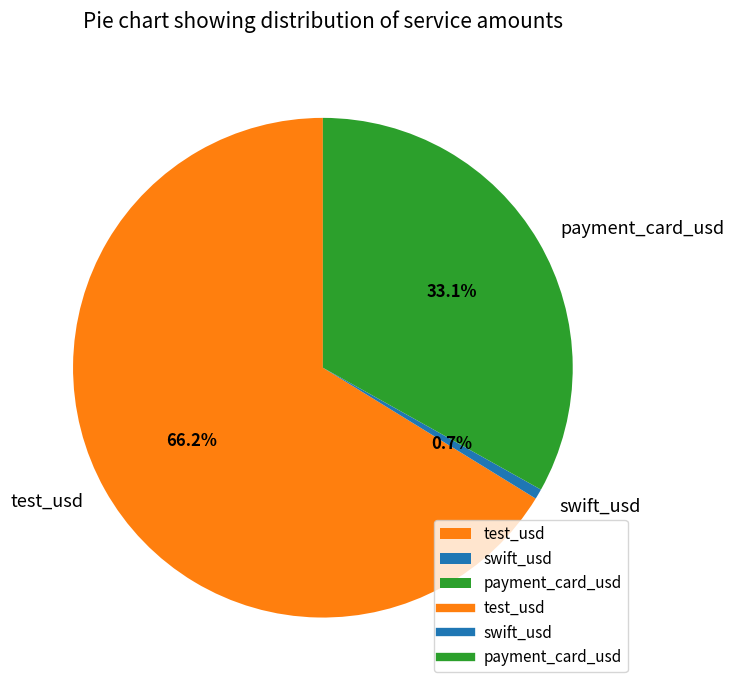

What percentage do test_usd and payment_card_usd together represent?

99.3%